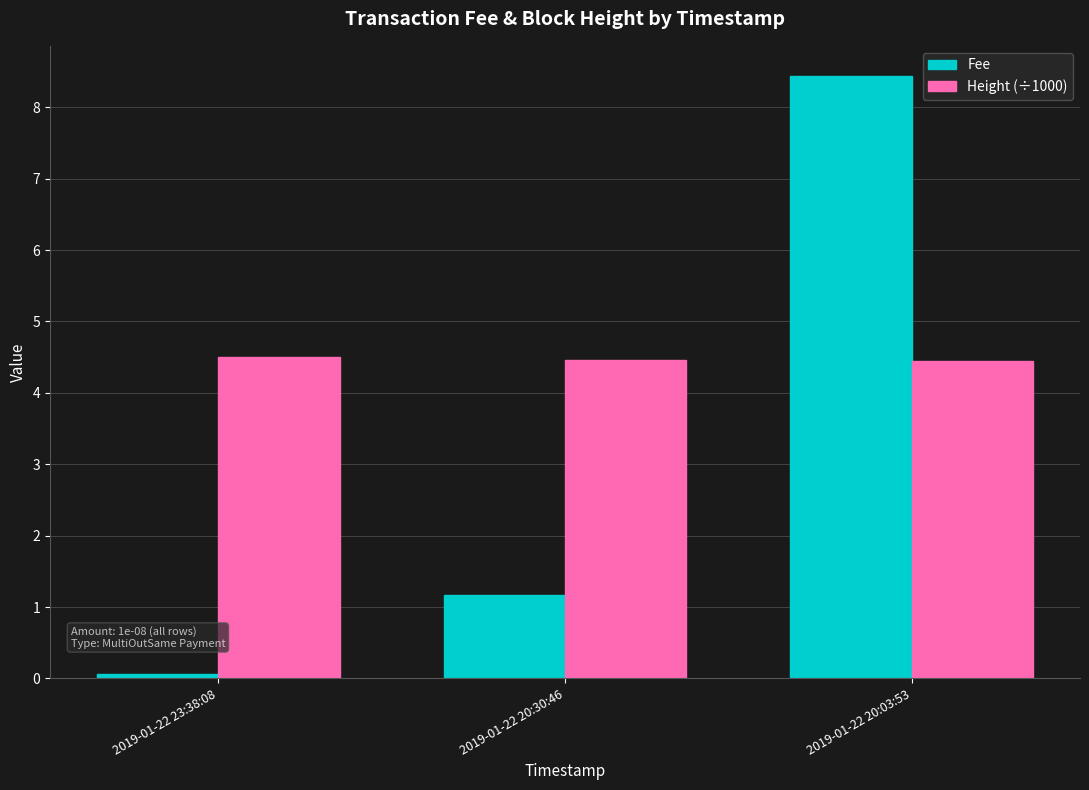

Are the bars horizontal?

No